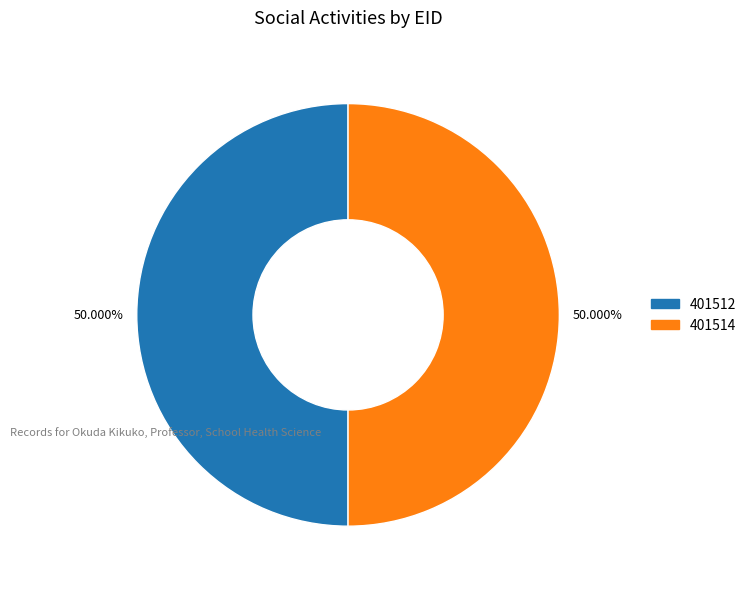

How many slices are in this pie chart?

2